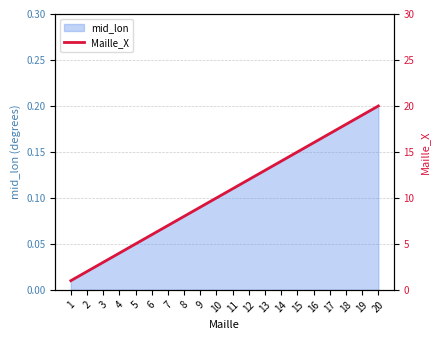

At which label is the value closest to 10?

10